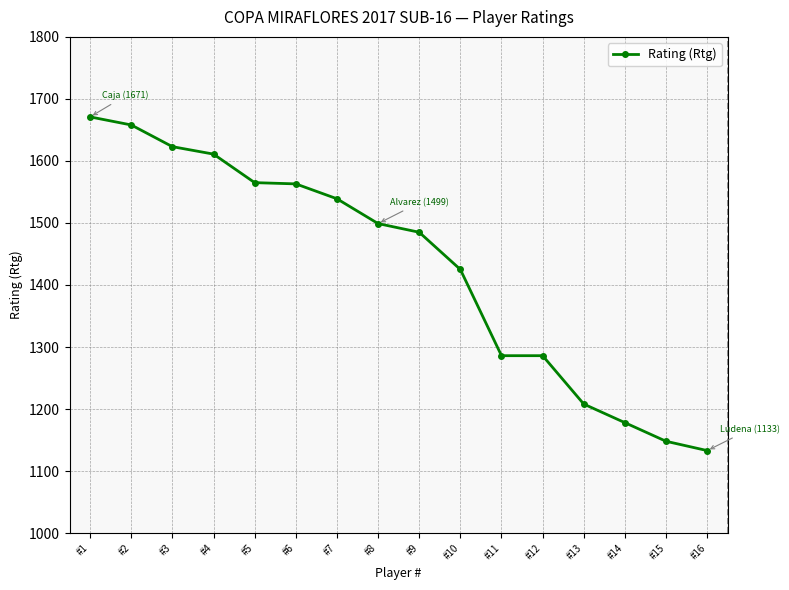

Which category has the highest value across all series?

#1